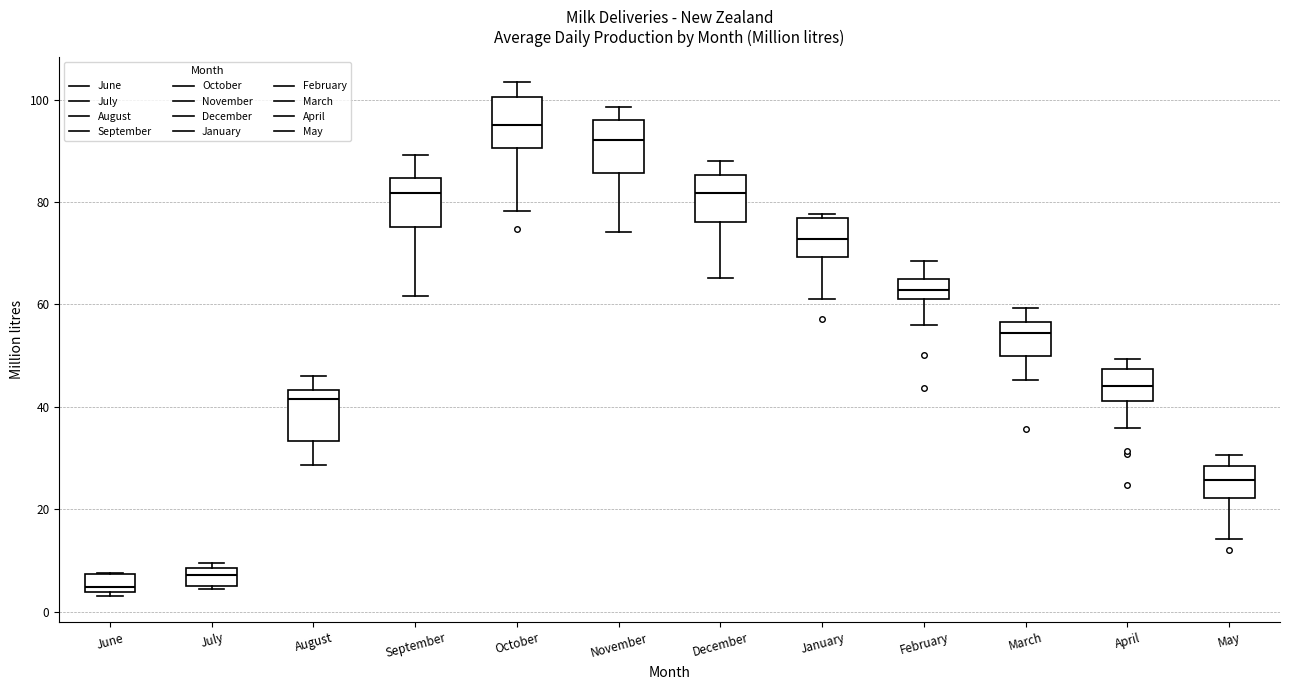

Reading left to right, transcribe this box plot: for each box, give where its median line is, the range the box spans, and where its two whiskers end, as read against the y-axis. The values are not printed on the chart, so give them approximately, as read against the axis.

June: median 4 (just above the box's lower edge), box 4 to 8, whiskers 2 to 8
July: median 8 (inside the box), box 6 to 8, whiskers 4 to 10
August: median 42, box 34 to 44, whiskers 28 to 46
September: median 82, box 76 to 84, whiskers 62 to 90
October: median 96, box 90 to 100, whiskers 78 to 104
November: median 92, box 86 to 96, whiskers 74 to 98
December: median 82, box 76 to 86, whiskers 66 to 88
January: median 72, box 70 to 76, whiskers 62 to 78
February: median 62 (inside the box), box 62 to 66, whiskers 56 to 68
March: median 54, box 50 to 56, whiskers 46 to 60
April: median 44, box 42 to 48, whiskers 36 to 50
May: median 26, box 22 to 28, whiskers 14 to 30